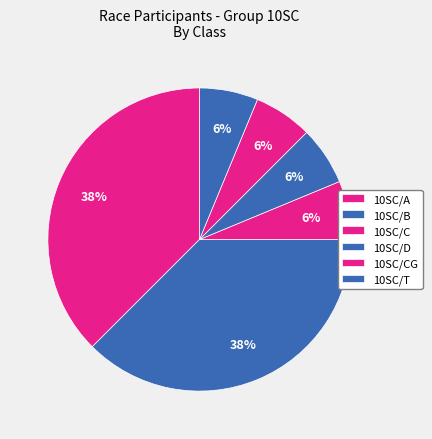

To the nearest percent, what percentage of the pie is 10SC/A?

38%